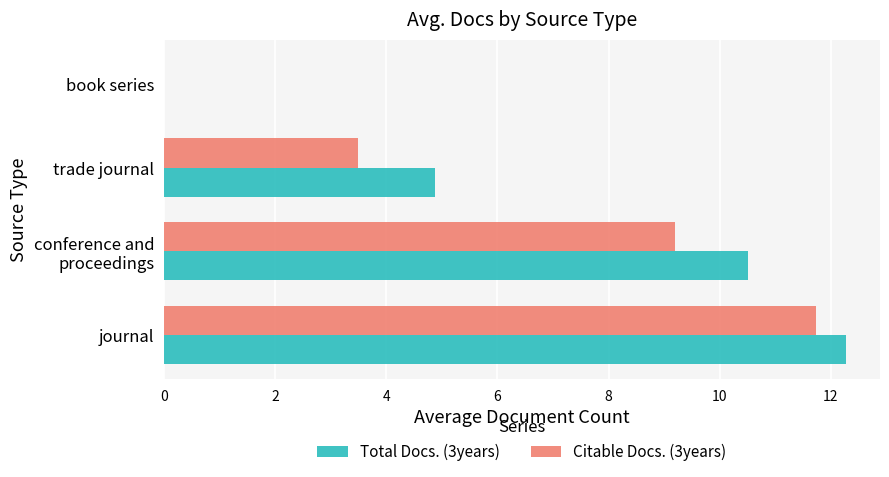

Which series has the largest total across all categories?

Total Docs. (3years)